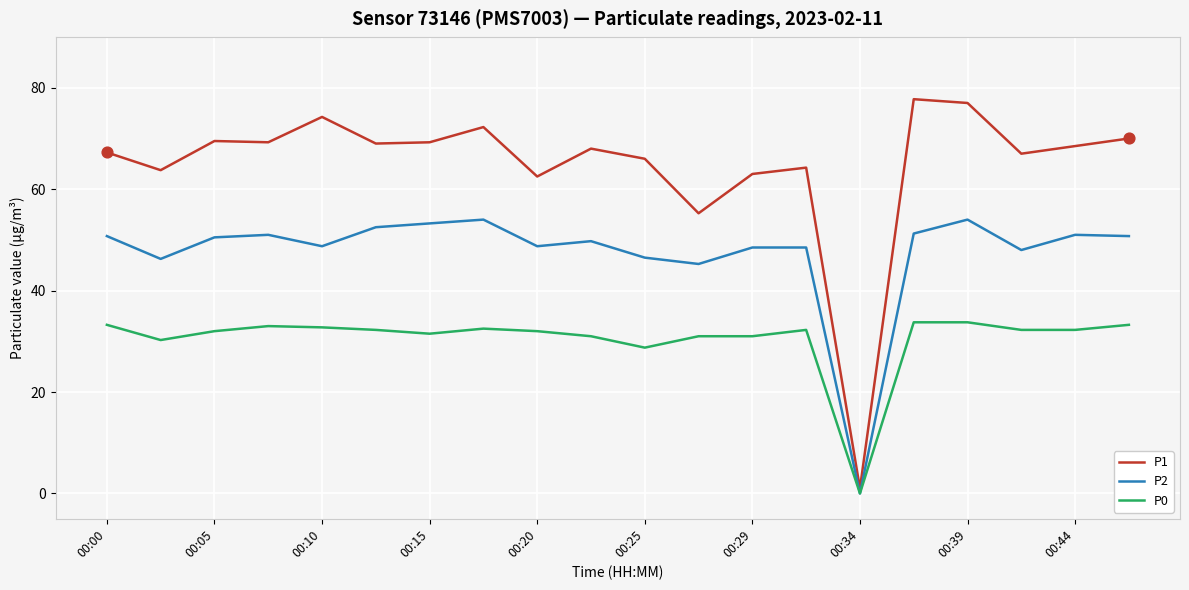

Which series has the widest spread of values?

P1